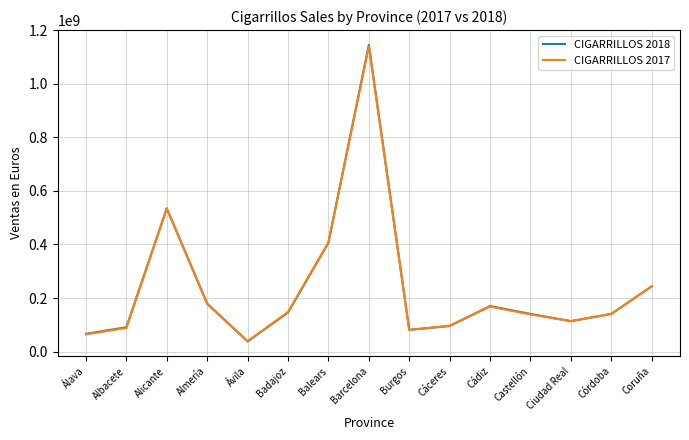

Where do CIGARRILLOS 2017 and CIGARRILLOS 2018 first cross each other?

Almería and Ávila